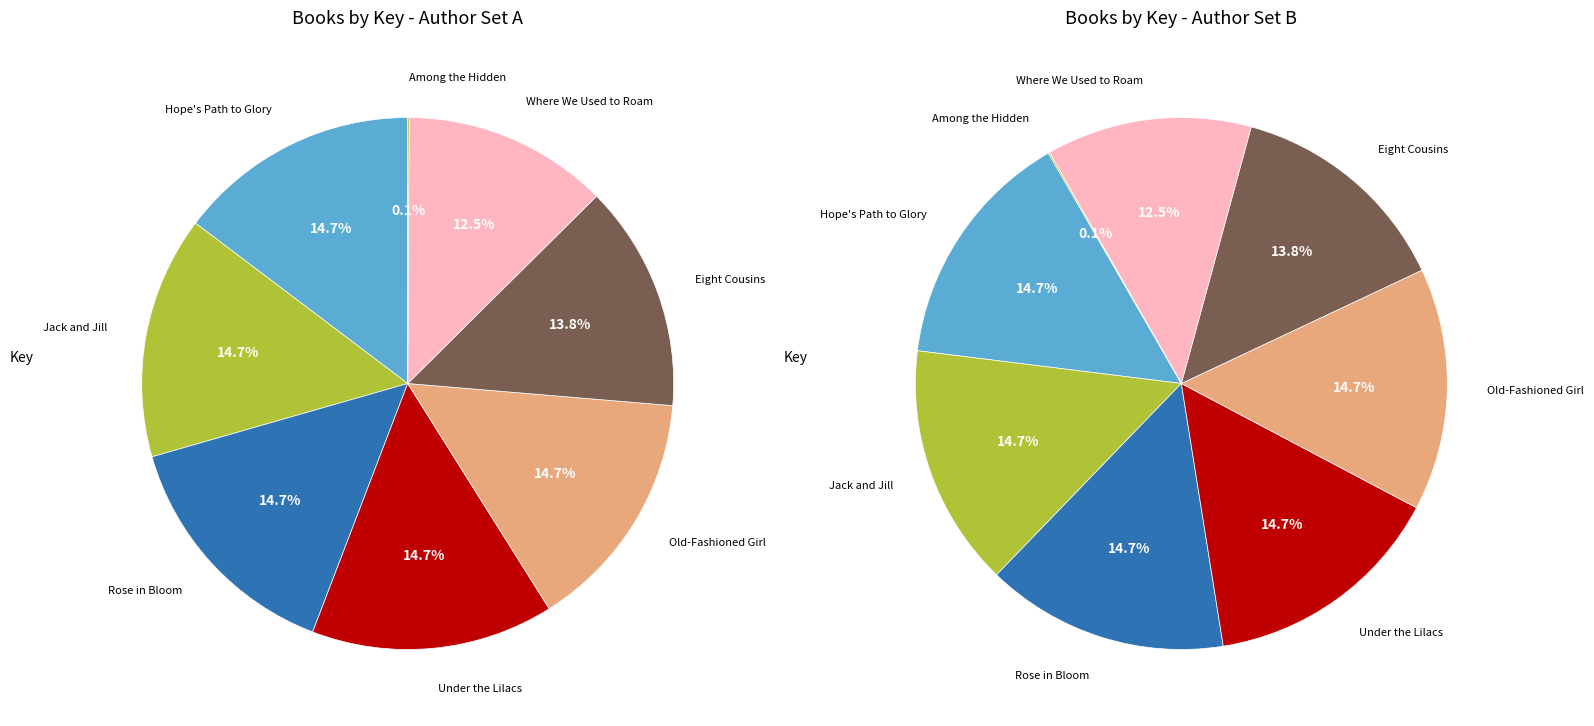

To the nearest percent, what is the difference between the Hope's Path to Glory and Eight Cousins slice percentages?

1%